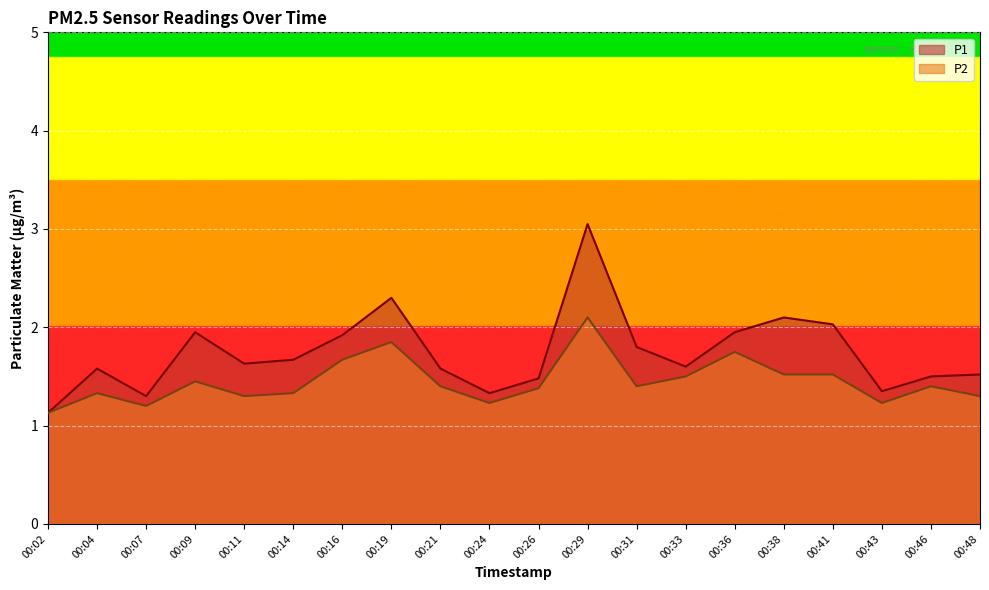

List the series in order of their peak value, highest first.

P1, P2